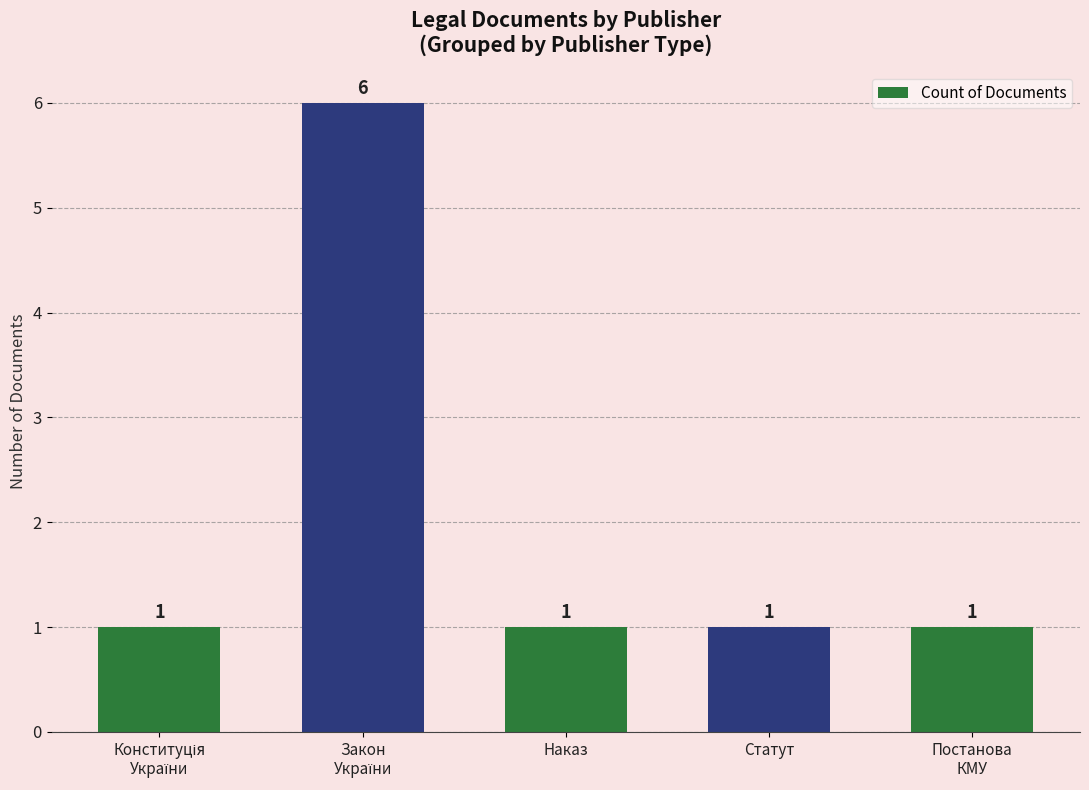

What is the ratio of the value at Статут to the value at Наказ?

1.0